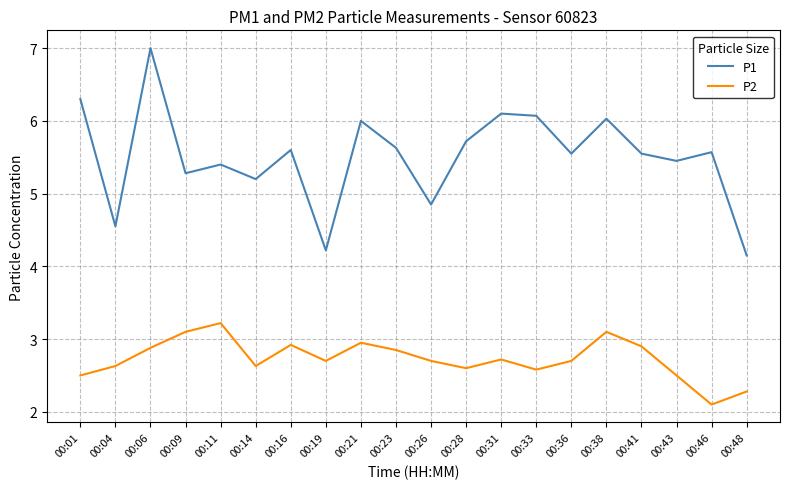

Which category has the highest value in the P2 series?

00:11